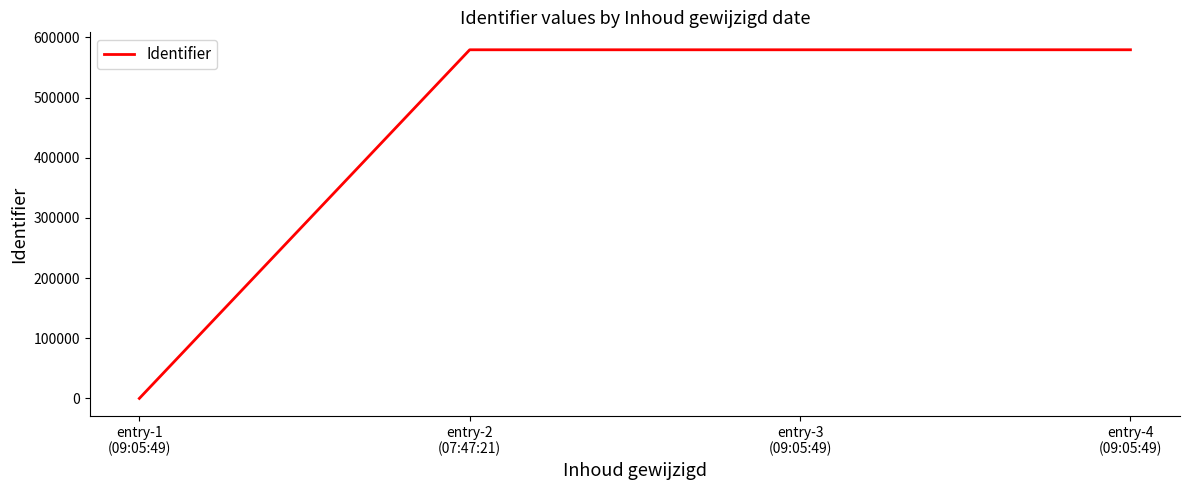

What is the difference between the second highest and minimum values?

579533